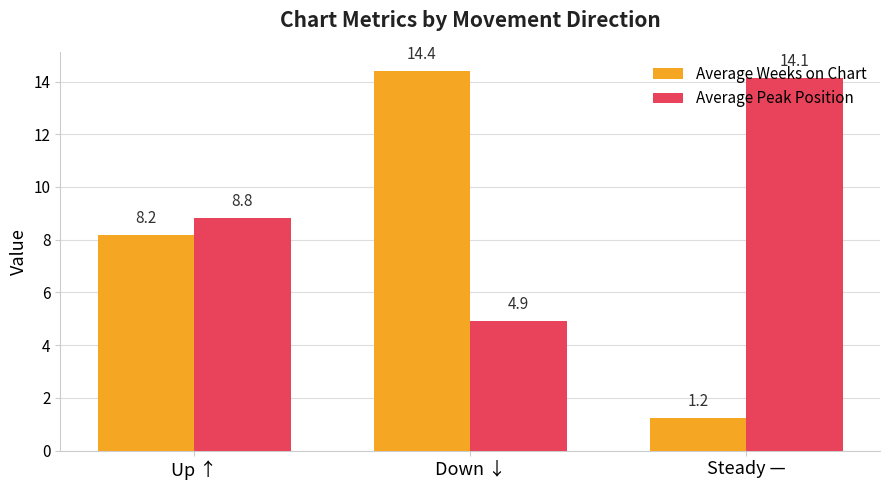

The Average Weeks on Chart series shows 2.9 at Up ↑. True or false?

False